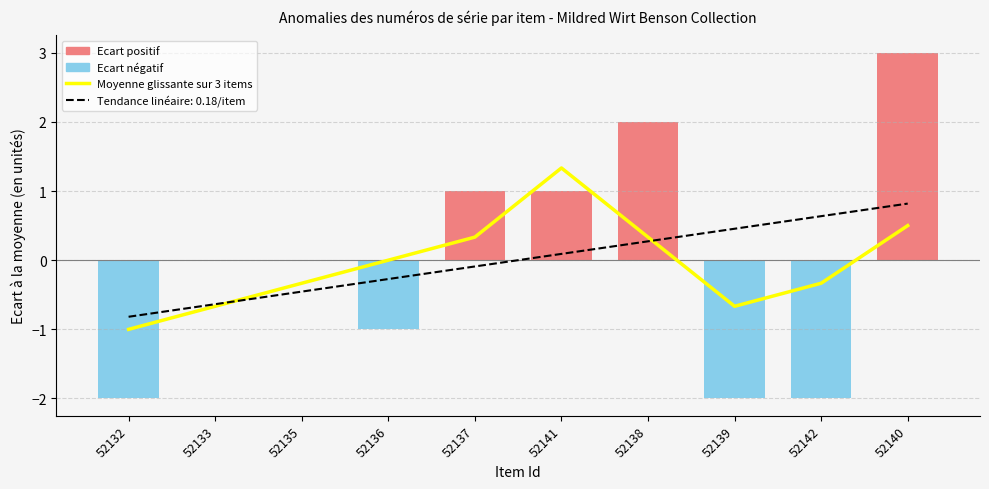

What is the difference between the highest and lowest values at 52137?

0.4